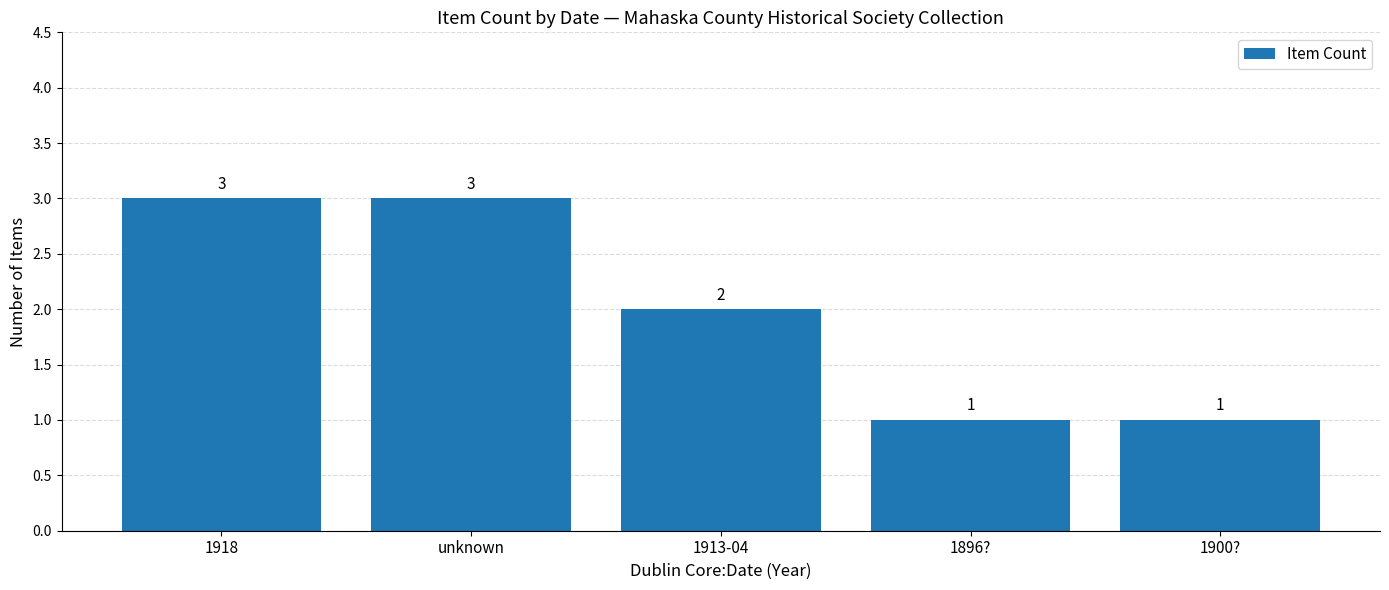

What is the label of the 4th bar from the right?

unknown